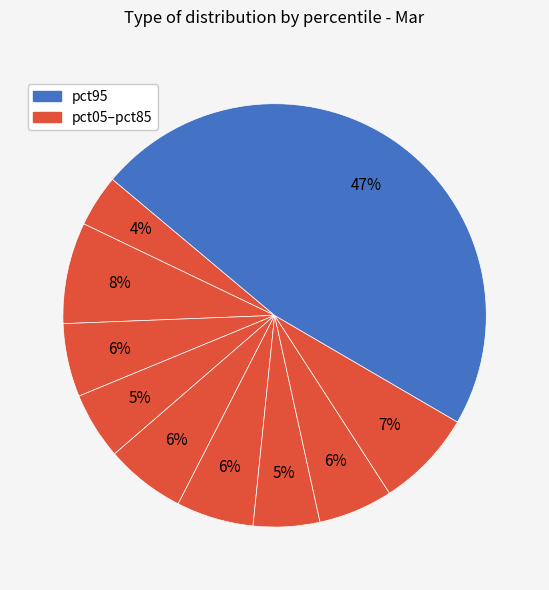

How many slices are in this pie chart?

10